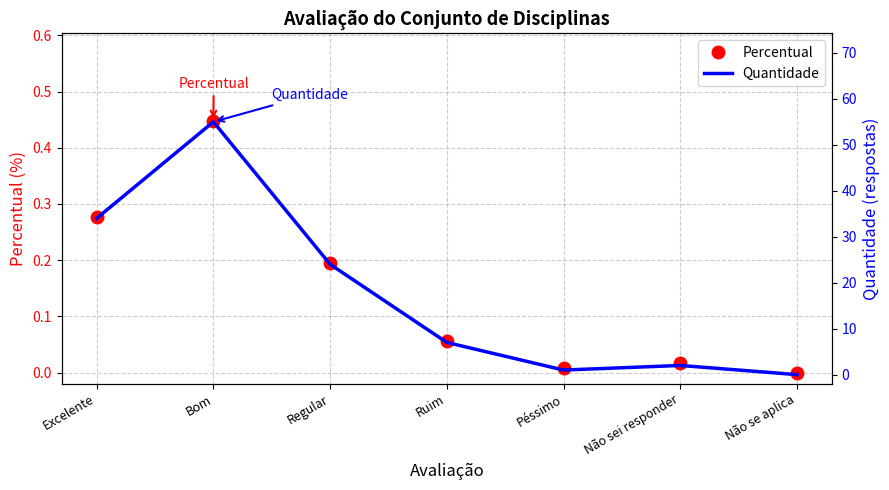

Rank the categories by Percentual value from highest to lowest.

Bom, Excelente, Regular, Ruim, Não sei responder, Péssimo, Não se aplica